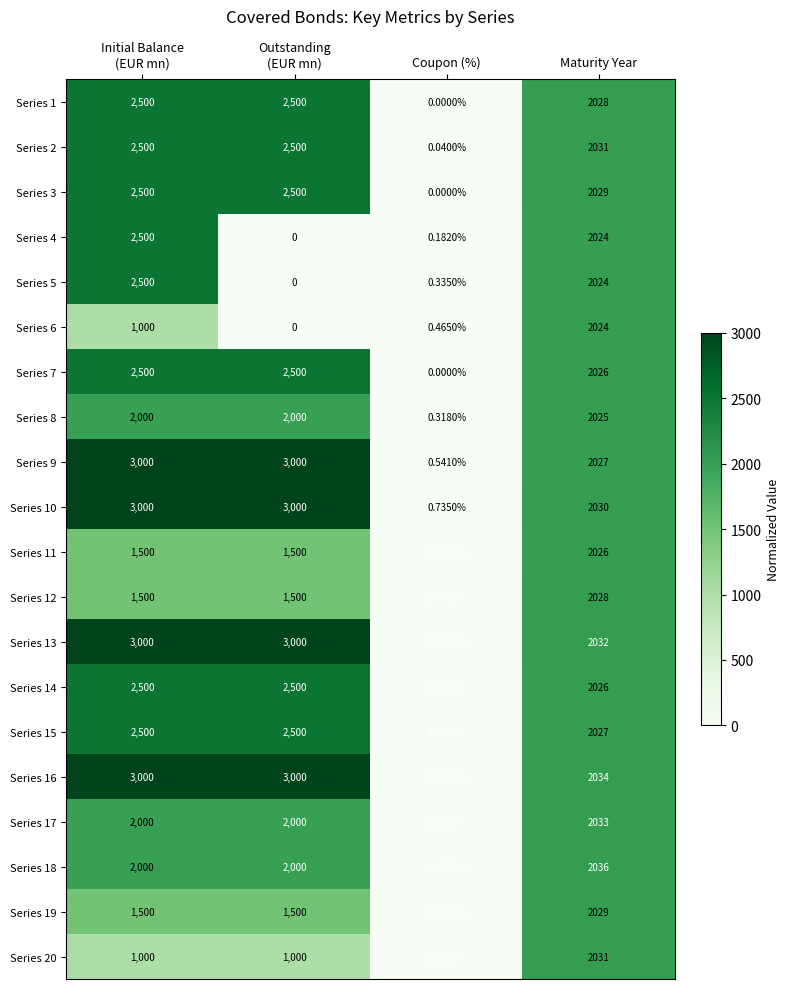

Count the number of data series in this chart.

20